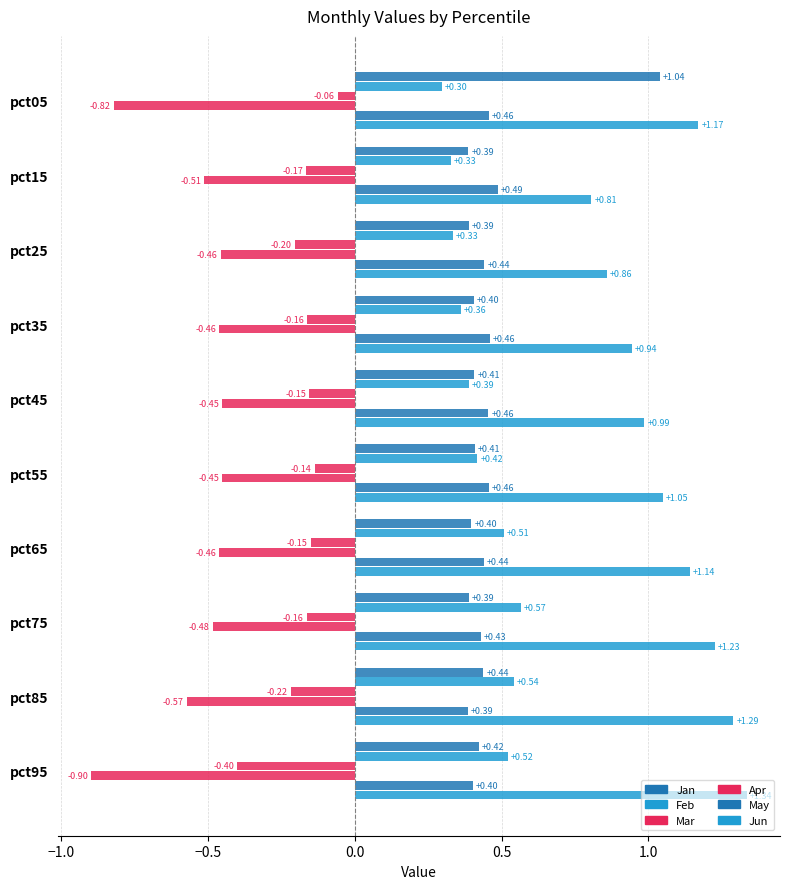

Reading left to right, what are all the values shown in this chart?

Jan: 1.0	0.4	0.4	0.4	0.4	0.4	0.4	0.4	0.4	0.4
Feb: 0.3	0.3	0.3	0.4	0.4	0.4	0.5	0.6	0.5	0.5
Mar: -0.1	-0.2	-0.2	-0.2	-0.2	-0.1	-0.1	-0.2	-0.2	-0.4
Apr: -0.8	-0.5	-0.5	-0.5	-0.5	-0.5	-0.5	-0.5	-0.6	-0.9
May: 0.5	0.5	0.4	0.5	0.5	0.5	0.4	0.4	0.4	0.4
Jun: 1.2	0.8	0.9	0.9	1.0	1.0	1.1	1.2	1.3	1.3